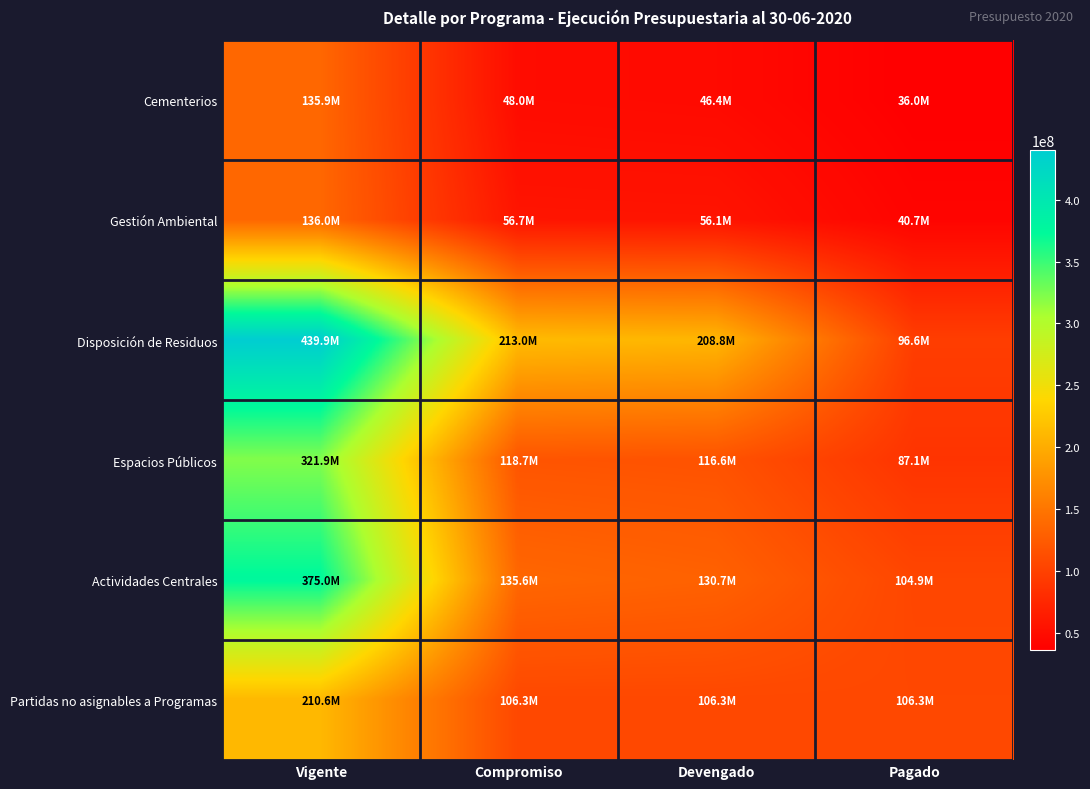

List the series in order of their peak value, lowest first.

Cementerios, Gestión Ambiental, Partidas no asignables a Programas, Espacios Públicos, Actividades Centrales, Disposición de Residuos